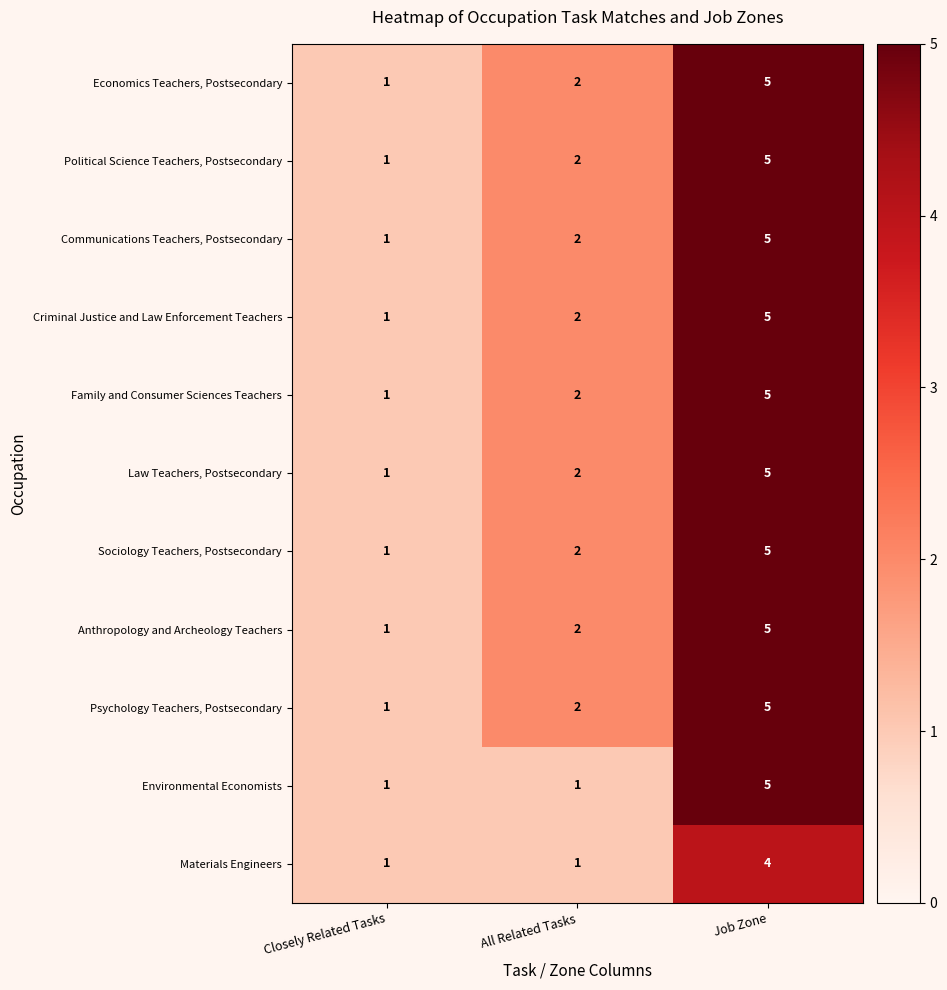

How many data points does each series have?

3